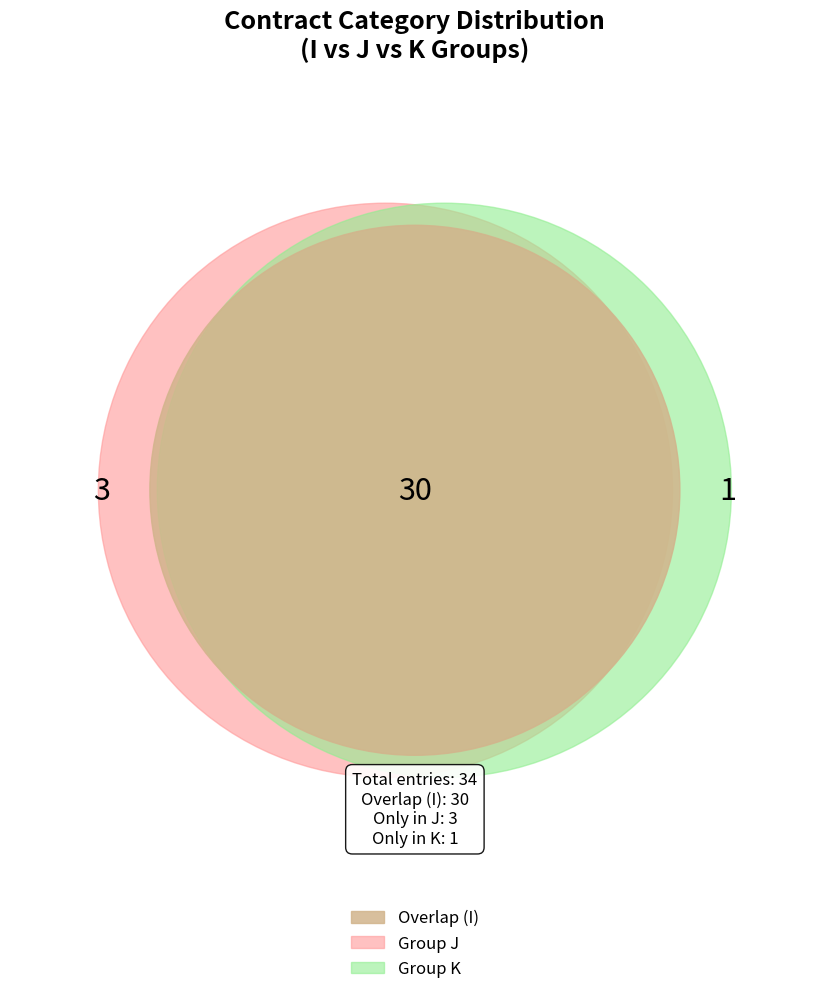

To the nearest percent, what is the difference between the K and I slice percentages?

85%